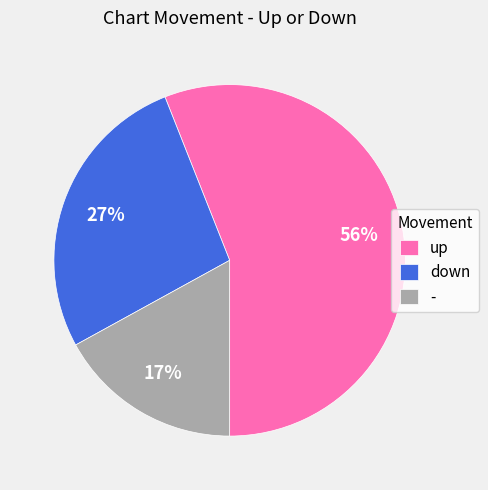

The down slice represents 27% of the pie. True or false?

True